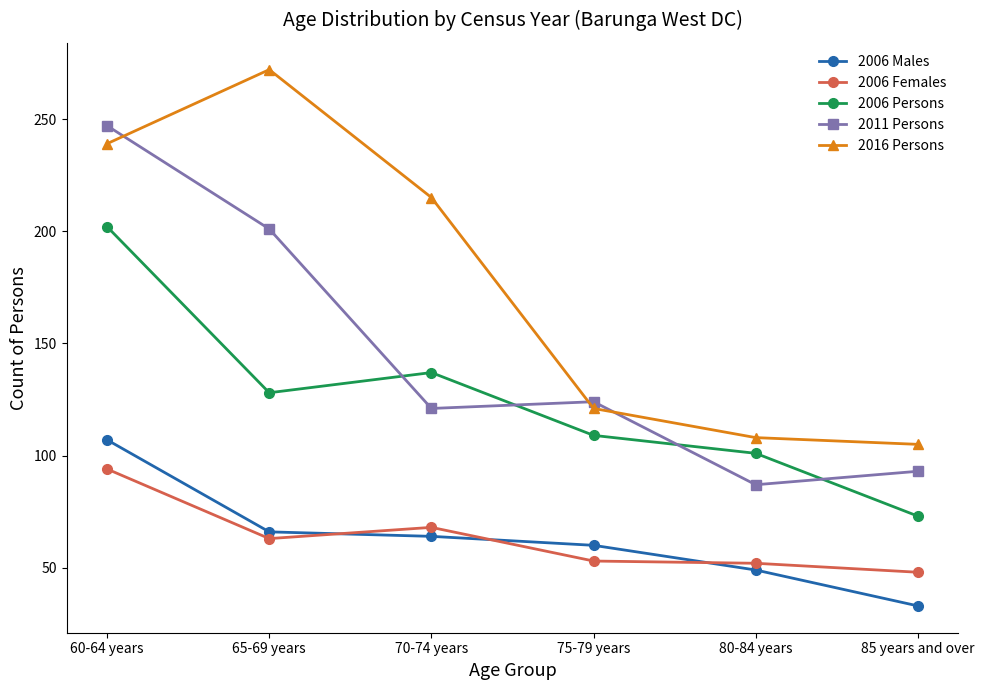

Is the value of 2006 Males at 70-74 years greater than the value of 2006 Persons at 80-84 years?

No